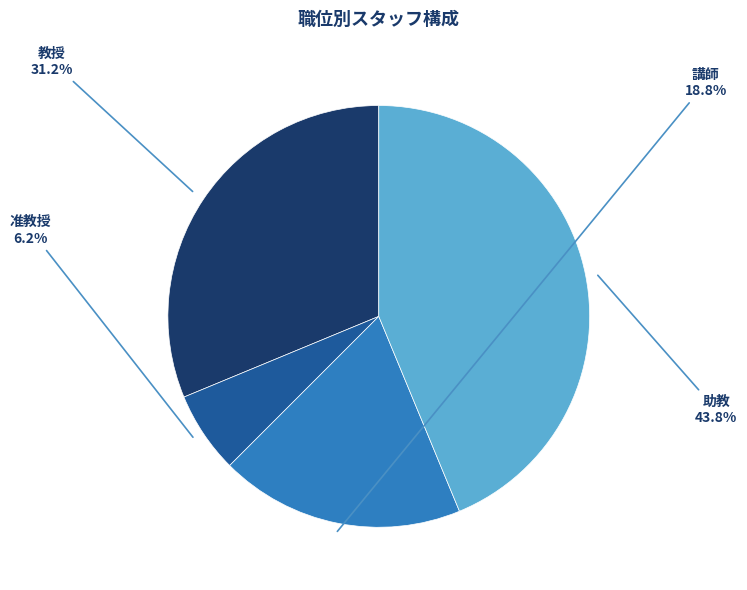

Does any single category account for the majority?

No